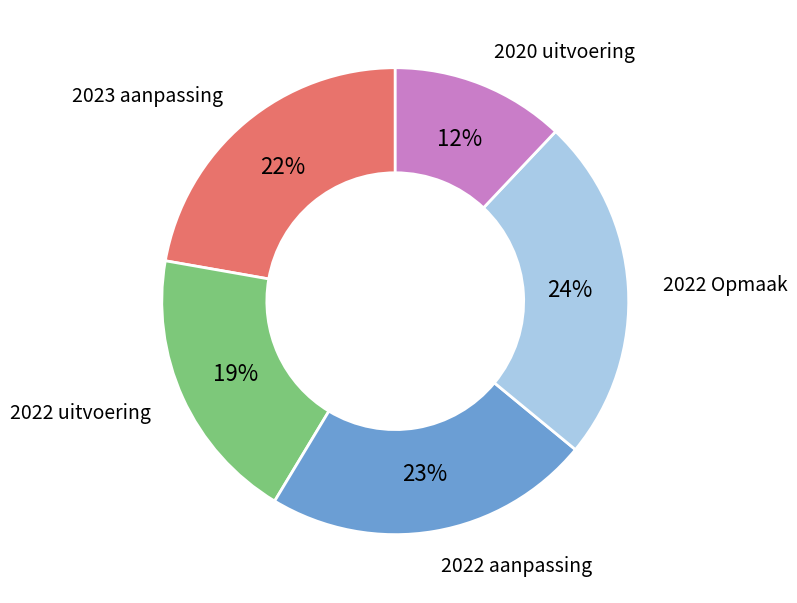

To the nearest percent, what is the difference between the largest and smallest slice percentages?

12%